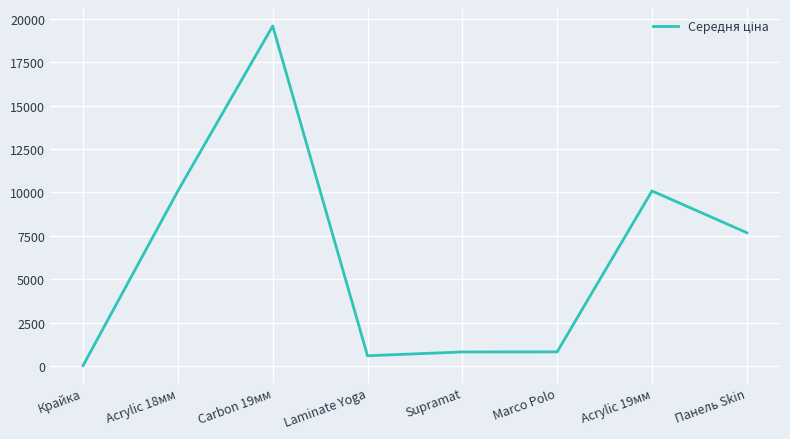

How many values are below 7680?

4